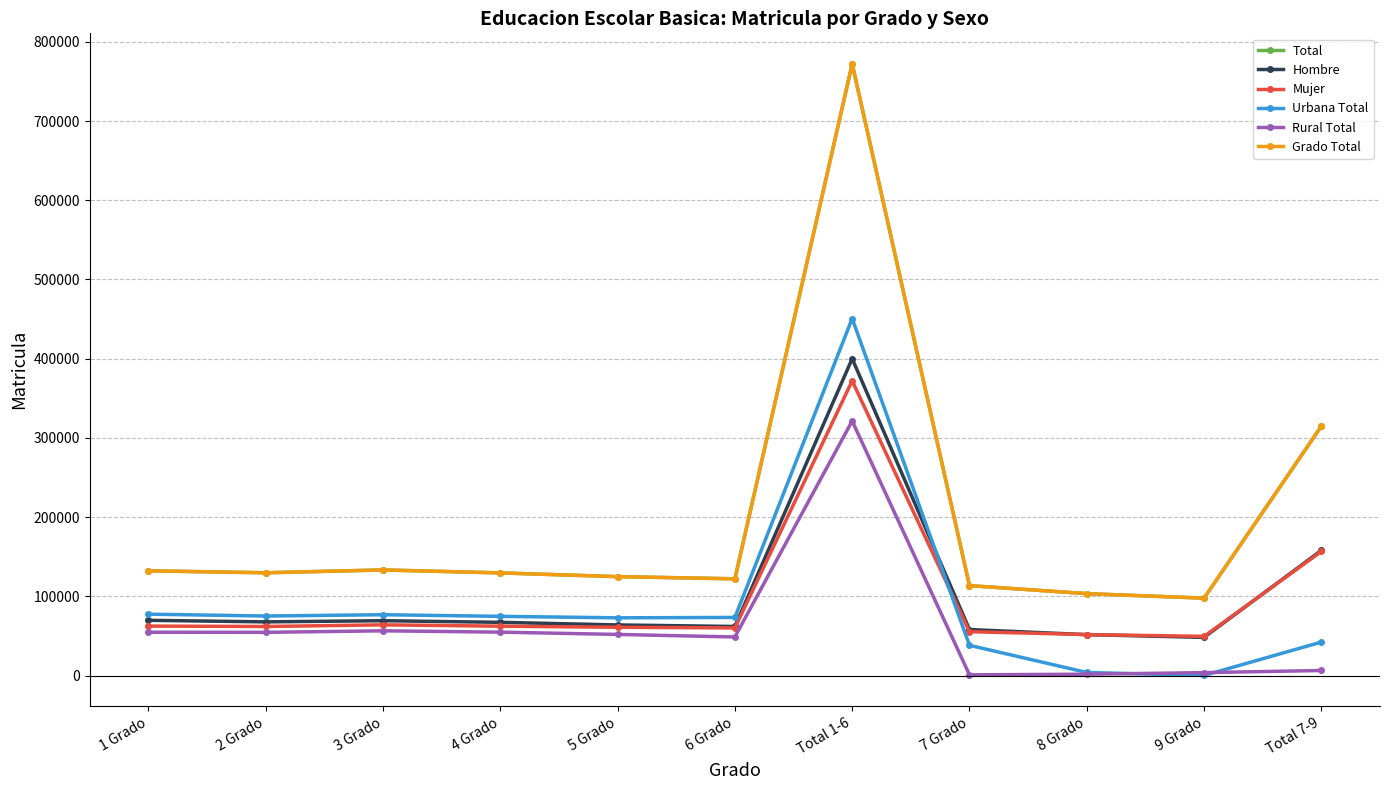

Does the chart have visible grid lines?

Yes